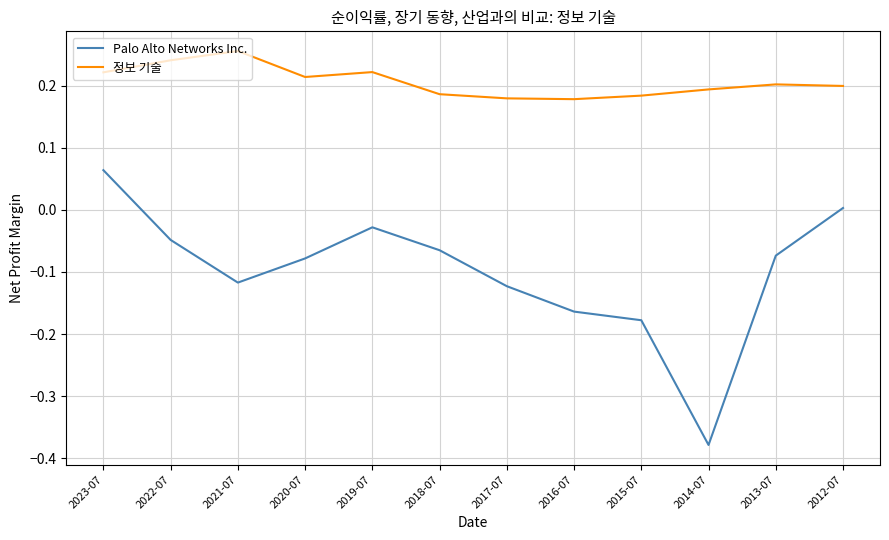

At which category is the sum across all series the highest?

2023-07